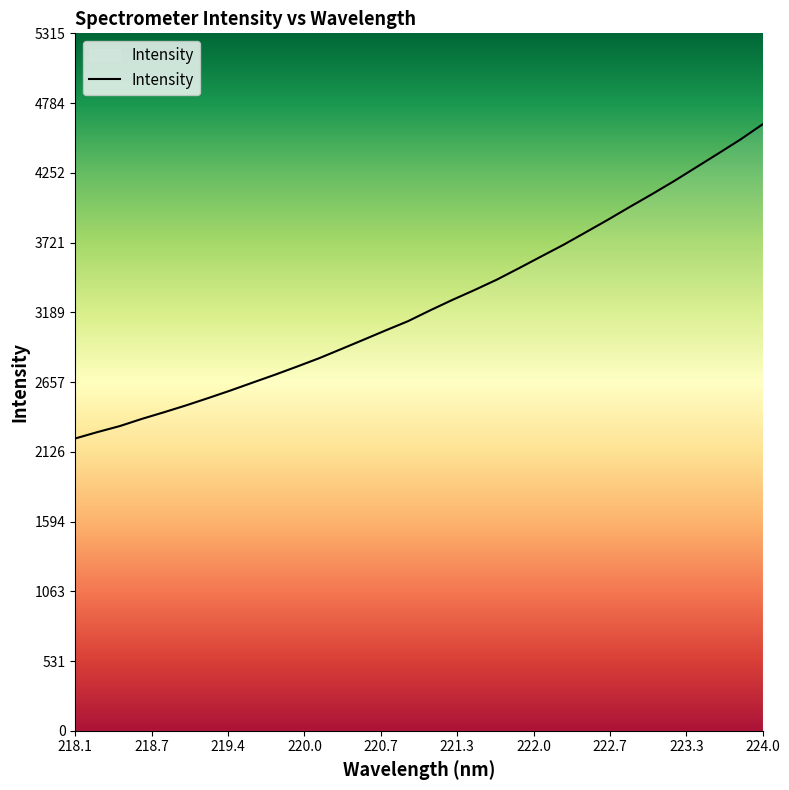

What is the average value?

3256.6